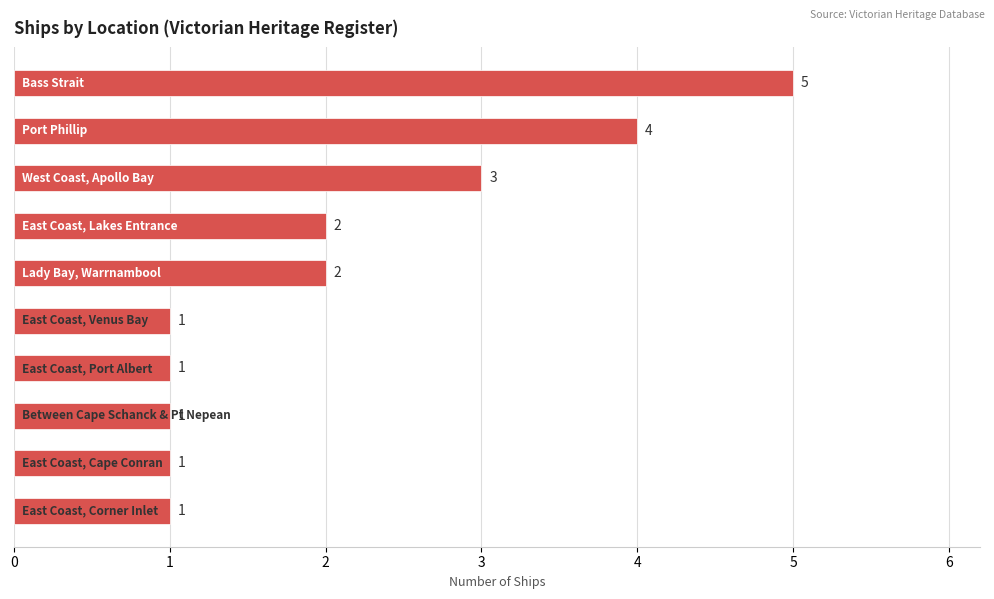

What is the value of the 3rd bar from the top?

3